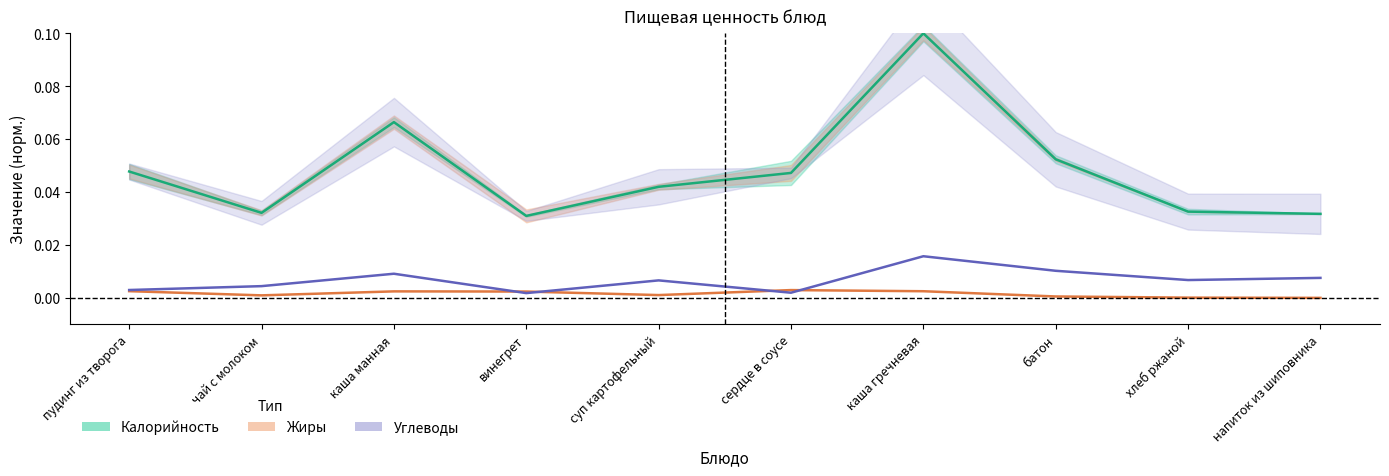

Reading left to right, list all the values displayed in this chart.

Калорийность: пудинг из творога=0.0	чай с молоком=0.0	каша манная=0.1	винегрет=0.0	суп картофельный=0.0	сердце в соусе=0.0	каша гречневая=0.1	батон=0.1	хлеб ржаной=0.0	напиток из шиповника=0.0
Жиры: пудинг из творога=0.0	чай с молоком=0.0	каша манная=0.0	винегрет=0.0	суп картофельный=0.0	сердце в соусе=0.0	каша гречневая=0.0	батон=0.0	хлеб ржаной=0.0	напиток из шиповника=0.0
Углеводы: пудинг из творога=0.0	чай с молоком=0.0	каша манная=0.0	винегрет=0.0	суп картофельный=0.0	сердце в соусе=0.0	каша гречневая=0.0	батон=0.0	хлеб ржаной=0.0	напиток из шиповника=0.0